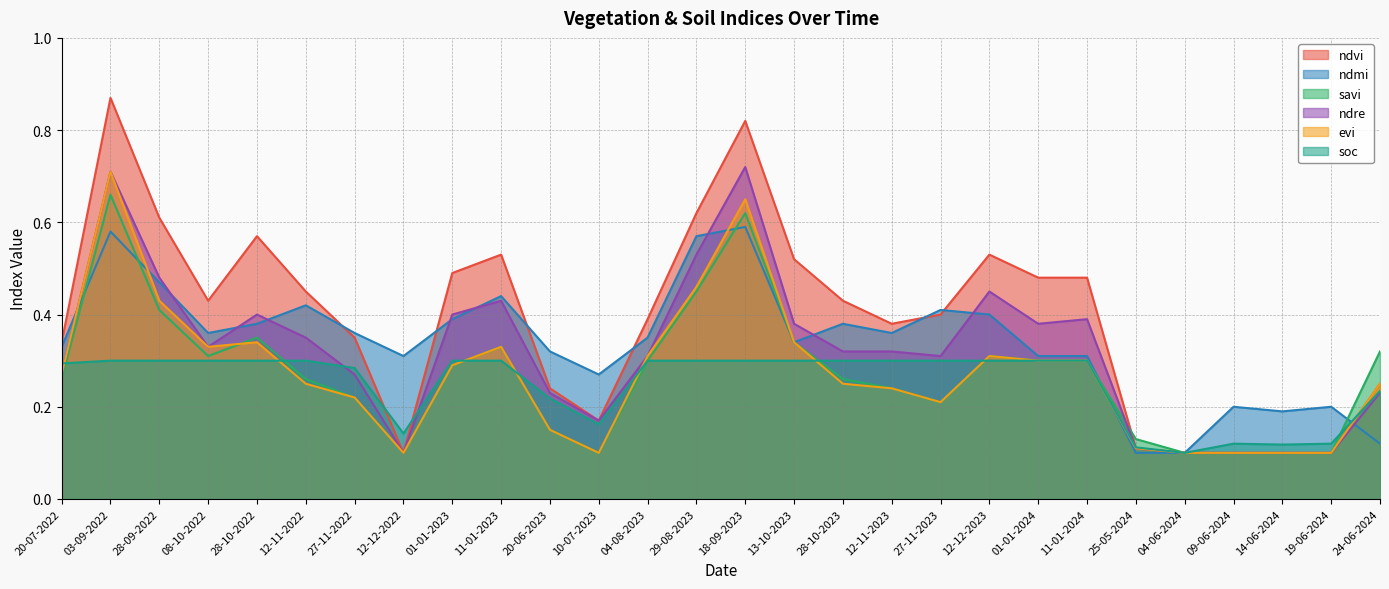

Reading left to right, list all the values displayed in this chart.

ndvi: 20-07-2022=0.3	03-09-2022=0.9	28-09-2022=0.6	08-10-2022=0.4	28-10-2022=0.6	12-11-2022=0.5	27-11-2022=0.3	12-12-2022=0.1	01-01-2023=0.5	11-01-2023=0.5	20-06-2023=0.2	10-07-2023=0.2	04-08-2023=0.4	29-08-2023=0.6	18-09-2023=0.8	13-10-2023=0.5	28-10-2023=0.4	12-11-2023=0.4	27-11-2023=0.4	12-12-2023=0.5	01-01-2024=0.5	11-01-2024=0.5	25-05-2024=0.1	04-06-2024=0.1	09-06-2024=0.1	14-06-2024=0.1	19-06-2024=0.1	24-06-2024=0.2
ndmi: 20-07-2022=0.3	03-09-2022=0.6	28-09-2022=0.5	08-10-2022=0.4	28-10-2022=0.4	12-11-2022=0.4	27-11-2022=0.4	12-12-2022=0.3	01-01-2023=0.4	11-01-2023=0.4	20-06-2023=0.3	10-07-2023=0.3	04-08-2023=0.3	29-08-2023=0.6	18-09-2023=0.6	13-10-2023=0.3	28-10-2023=0.4	12-11-2023=0.4	27-11-2023=0.4	12-12-2023=0.4	01-01-2024=0.3	11-01-2024=0.3	25-05-2024=0.1	04-06-2024=0.1	09-06-2024=0.2	14-06-2024=0.2	19-06-2024=0.2	24-06-2024=0.1
savi: 20-07-2022=0.3	03-09-2022=0.7	28-09-2022=0.4	08-10-2022=0.3	28-10-2022=0.3	12-11-2022=0.3	27-11-2022=0.2	12-12-2022=0.1	01-01-2023=0.3	11-01-2023=0.3	20-06-2023=0.1	10-07-2023=0.1	04-08-2023=0.3	29-08-2023=0.5	18-09-2023=0.6	13-10-2023=0.3	28-10-2023=0.3	12-11-2023=0.2	27-11-2023=0.2	12-12-2023=0.3	01-01-2024=0.3	11-01-2024=0.3	25-05-2024=0.1	04-06-2024=0.1	09-06-2024=0.1	14-06-2024=0.1	19-06-2024=0.1	24-06-2024=0.3
ndre: 20-07-2022=0.3	03-09-2022=0.7	28-09-2022=0.5	08-10-2022=0.3	28-10-2022=0.4	12-11-2022=0.3	27-11-2022=0.3	12-12-2022=0.1	01-01-2023=0.4	11-01-2023=0.4	20-06-2023=0.2	10-07-2023=0.2	04-08-2023=0.3	29-08-2023=0.5	18-09-2023=0.7	13-10-2023=0.4	28-10-2023=0.3	12-11-2023=0.3	27-11-2023=0.3	12-12-2023=0.5	01-01-2024=0.4	11-01-2024=0.4	25-05-2024=0.1	04-06-2024=0.1	09-06-2024=0.1	14-06-2024=0.1	19-06-2024=0.1	24-06-2024=0.2
evi: 20-07-2022=0.3	03-09-2022=0.7	28-09-2022=0.4	08-10-2022=0.3	28-10-2022=0.3	12-11-2022=0.2	27-11-2022=0.2	12-12-2022=0.1	01-01-2023=0.3	11-01-2023=0.3	20-06-2023=0.1	10-07-2023=0.1	04-08-2023=0.3	29-08-2023=0.5	18-09-2023=0.7	13-10-2023=0.3	28-10-2023=0.2	12-11-2023=0.2	27-11-2023=0.2	12-12-2023=0.3	01-01-2024=0.3	11-01-2024=0.3	25-05-2024=0.1	04-06-2024=0.1	09-06-2024=0.1	14-06-2024=0.1	19-06-2024=0.1	24-06-2024=0.2
soc: 20-07-2022=0.3	03-09-2022=0.3	28-09-2022=0.3	08-10-2022=0.3	28-10-2022=0.3	12-11-2022=0.3	27-11-2022=0.3	12-12-2022=0.1	01-01-2023=0.3	11-01-2023=0.3	20-06-2023=0.2	10-07-2023=0.2	04-08-2023=0.3	29-08-2023=0.3	18-09-2023=0.3	13-10-2023=0.3	28-10-2023=0.3	12-11-2023=0.3	27-11-2023=0.3	12-12-2023=0.3	01-01-2024=0.3	11-01-2024=0.3	25-05-2024=0.1	04-06-2024=0.1	09-06-2024=0.1	14-06-2024=0.1	19-06-2024=0.1	24-06-2024=0.2